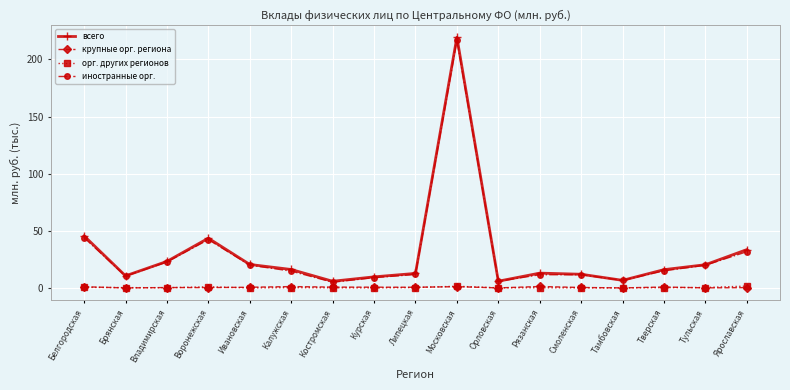

What position from the left is Ивановская?

5